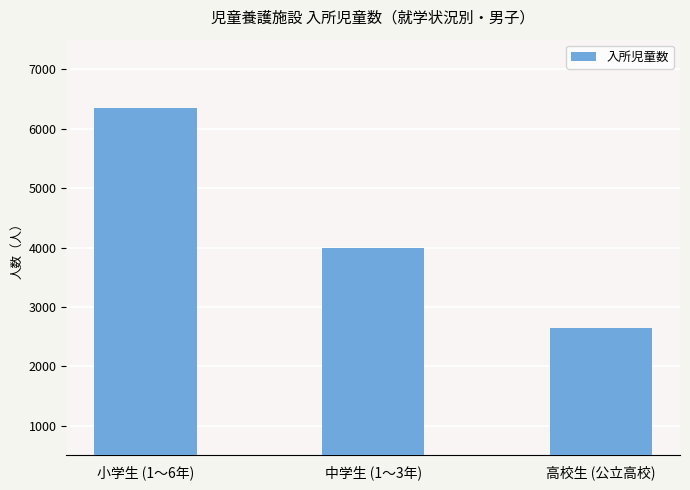

List the labels in order of value, largest first.

小学生 (1〜6年), 中学生 (1〜3年), 高校生 (公立高校)